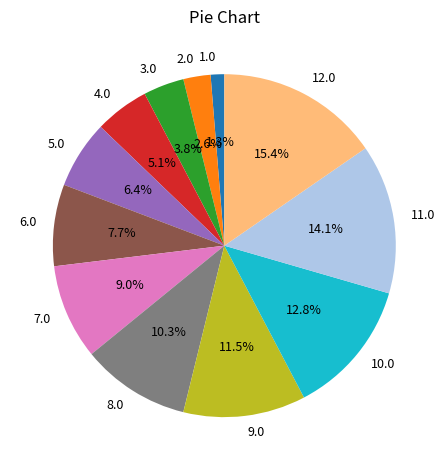

Rank the categories by value from highest to lowest.

12.0, 11.0, 10.0, 9.0, 8.0, 7.0, 6.0, 5.0, 4.0, 3.0, 2.0, 1.0